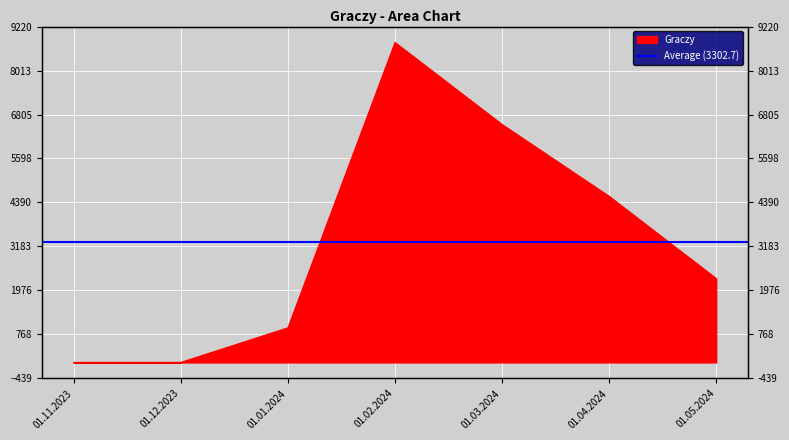

What is the change in value from 01.12.2023 to 01.04.2024?

+4558